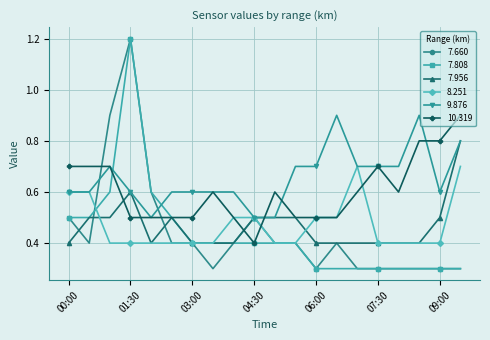

Count the number of data series in this chart.

6